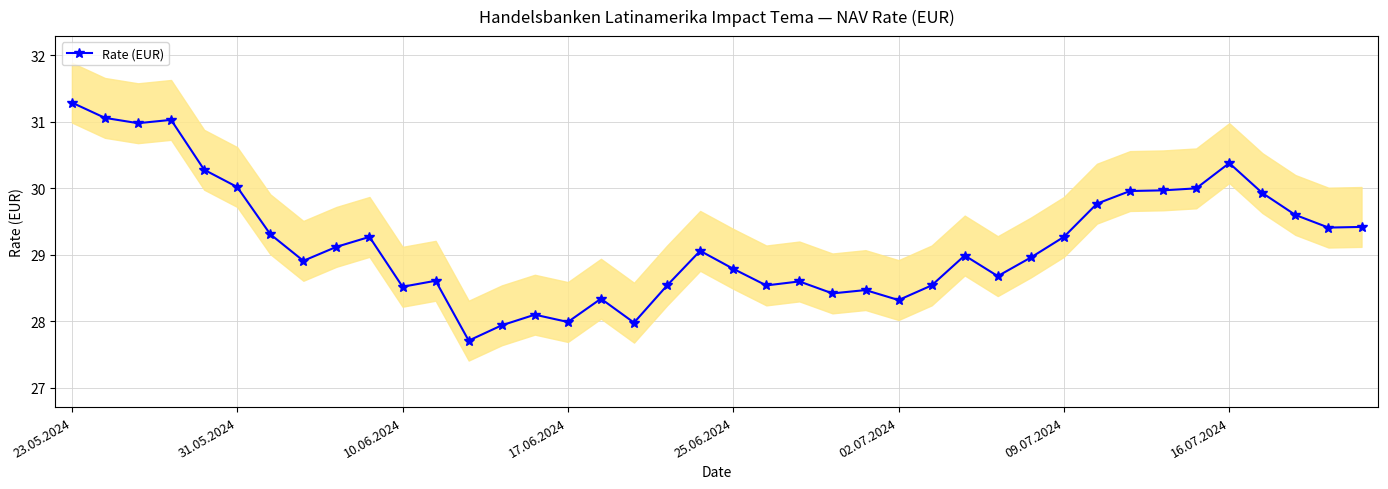

At which label does the data first exceed 29?

23.05.2024